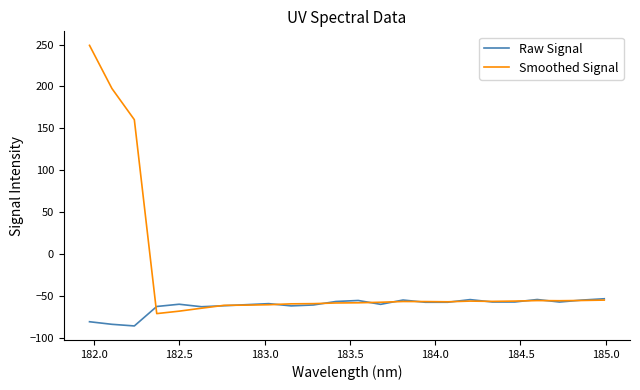

List the series in order of their peak value, lowest first.

Raw Signal, Smoothed Signal